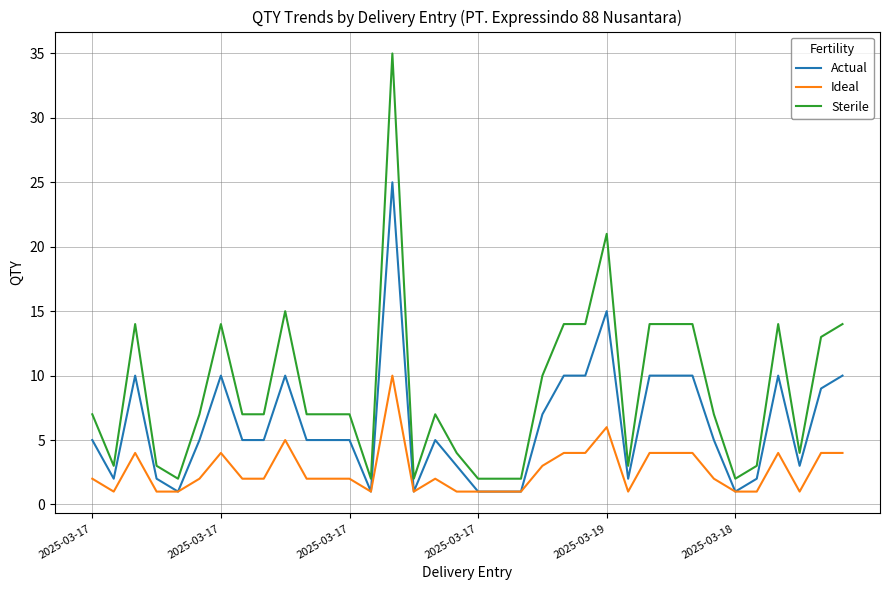

True or false: Sterile and Ideal intersect in this chart.

False